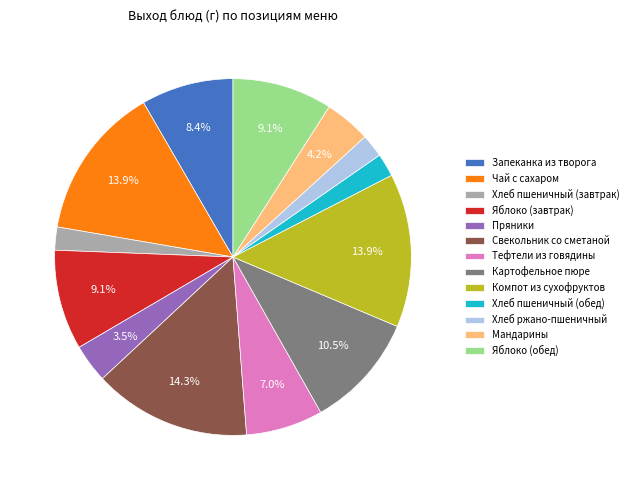

Is there any slice that represents more than half of the pie?

No